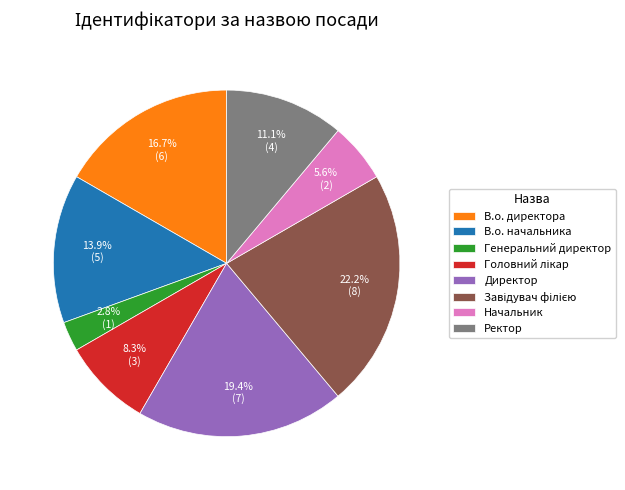

What is the ratio of the value at Начальник to the value at Генеральний директор?

2.0